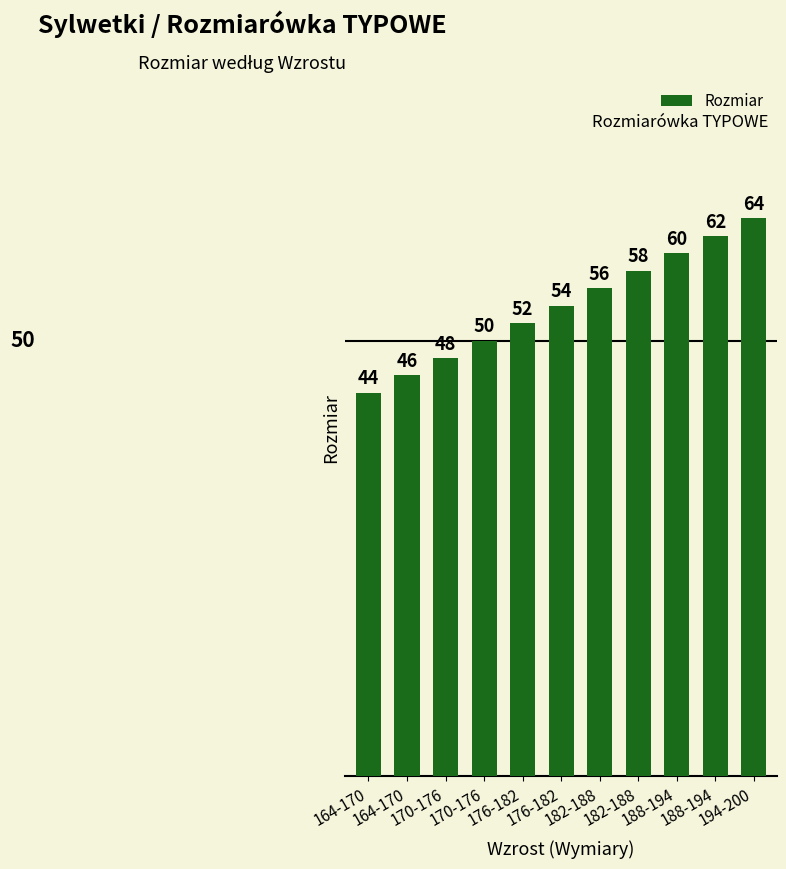

Are the bars horizontal?

No